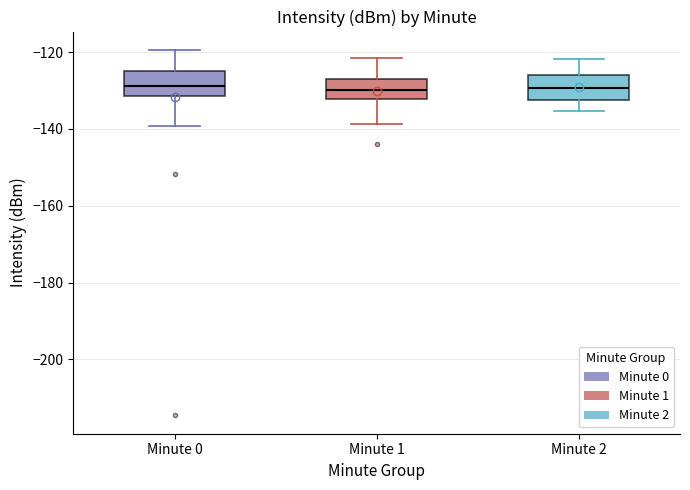

Where does the lower whisker of the box for Minute 2 end on the y-axis? The values are not printed on the chart, so give them approximately, as read against the axis.

-136